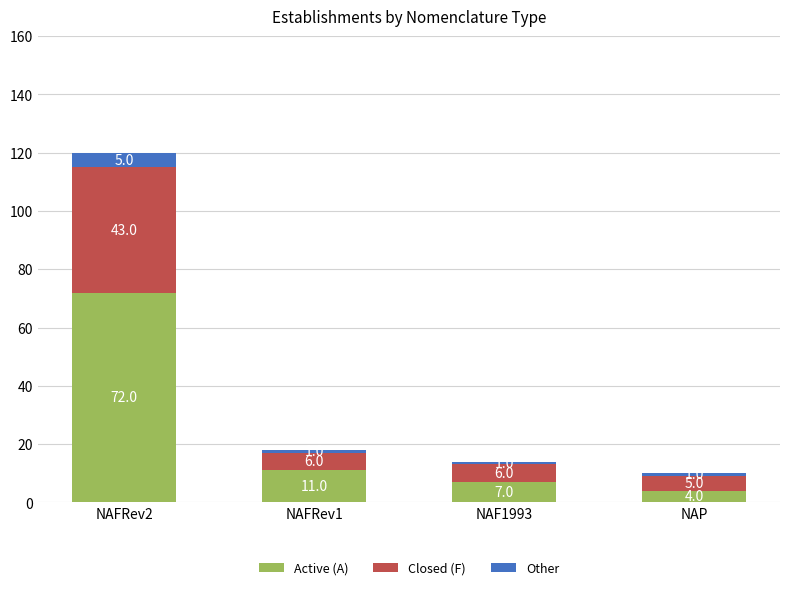

What is the total value across all series at NAF1993?

14